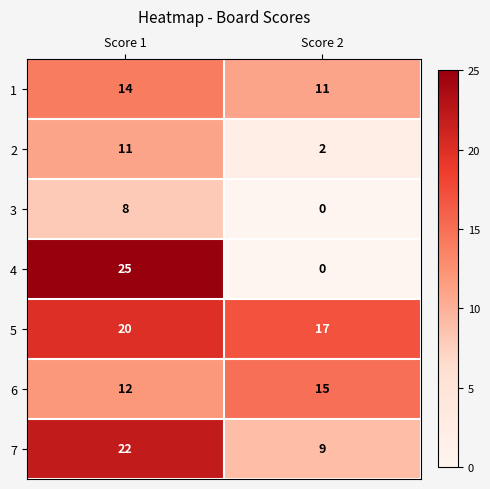

What is the spread (max minus min) of values at Score 2?

17